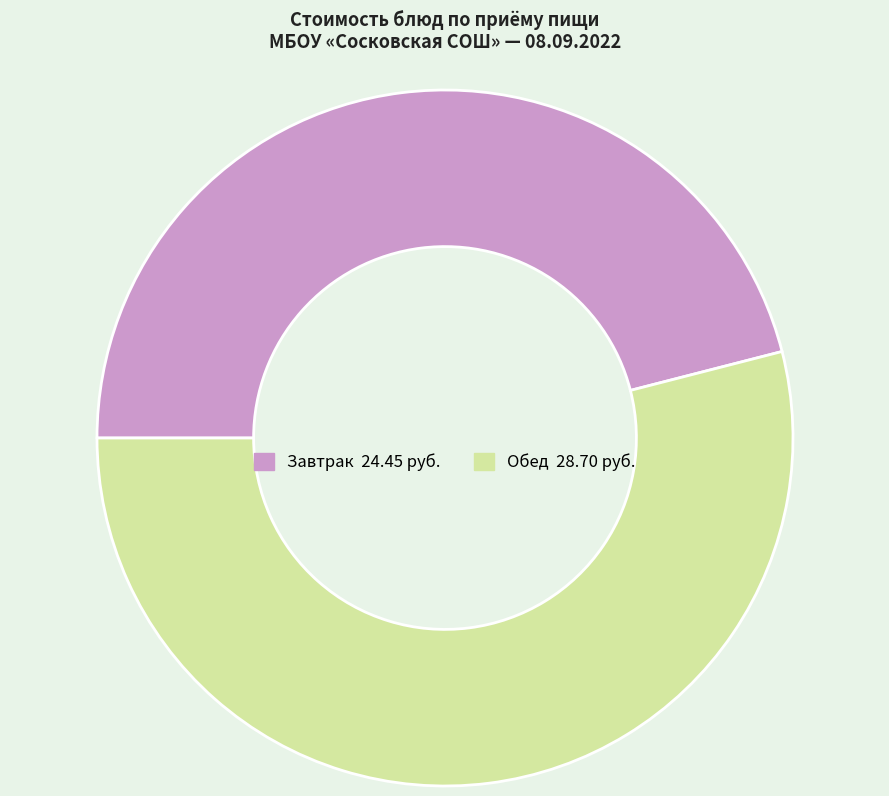

Does any single category account for the majority?

Yes